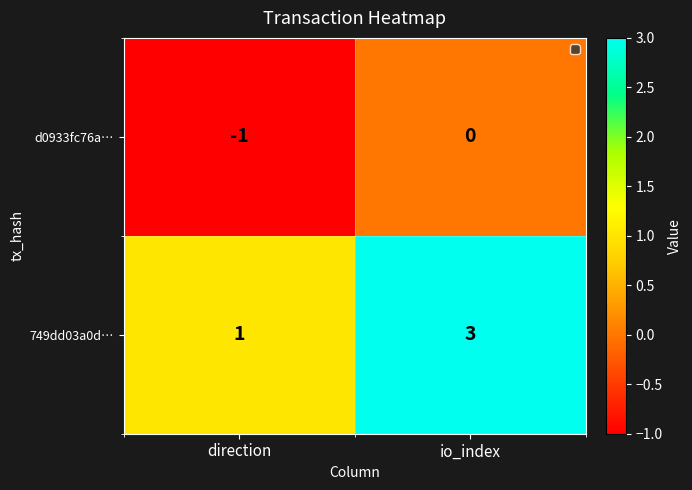

True or false: 749dd03a0d… has a value of 3 at io_index.

True